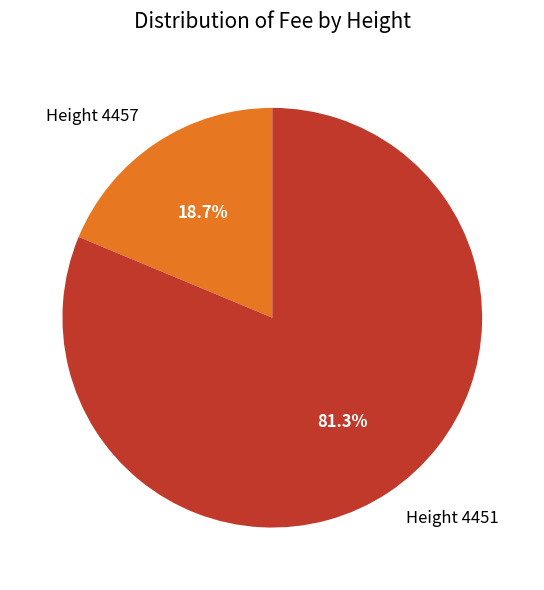

To the nearest percent, what percentage of the pie is Height 4451?

81%